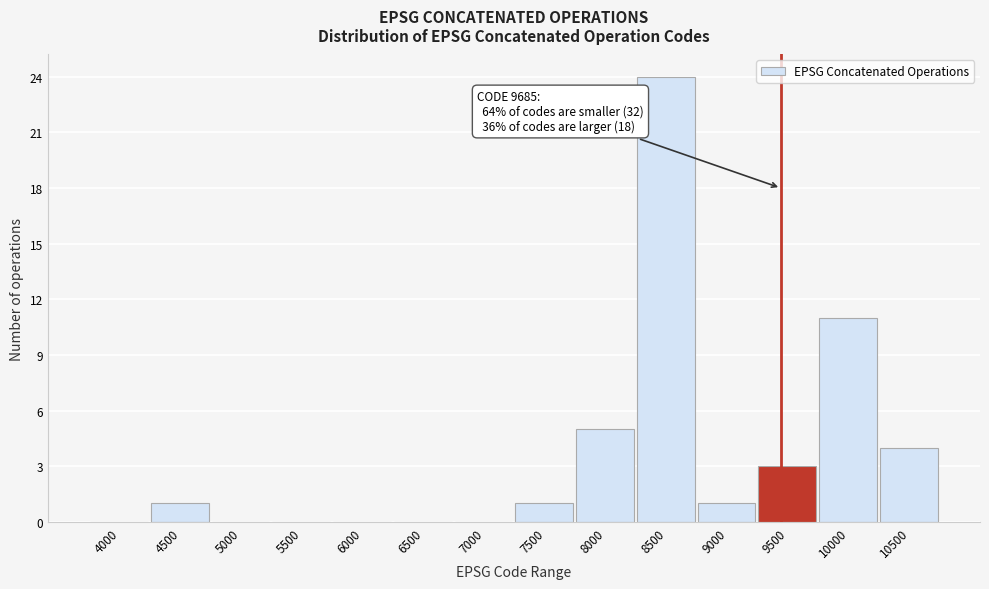

Reading right to left, extract all data points from this chart.

10500=4	10000=11	9500=3	9000=1	8500=24	8000=5	7500=1	7000=0	6500=0	6000=0	5500=0	5000=0	4500=1	4000=0